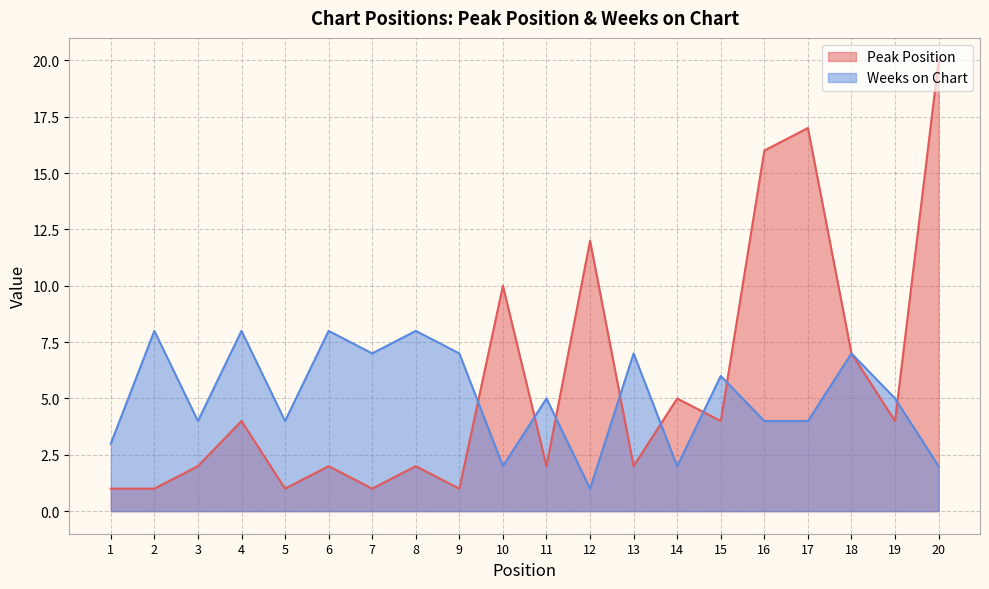

List the labels in order of Weeks on Chart value, smallest first.

12, 10, 14, 20, 1, 3, 5, 16, 17, 11, 19, 15, 7, 9, 13, 18, 2, 4, 6, 8